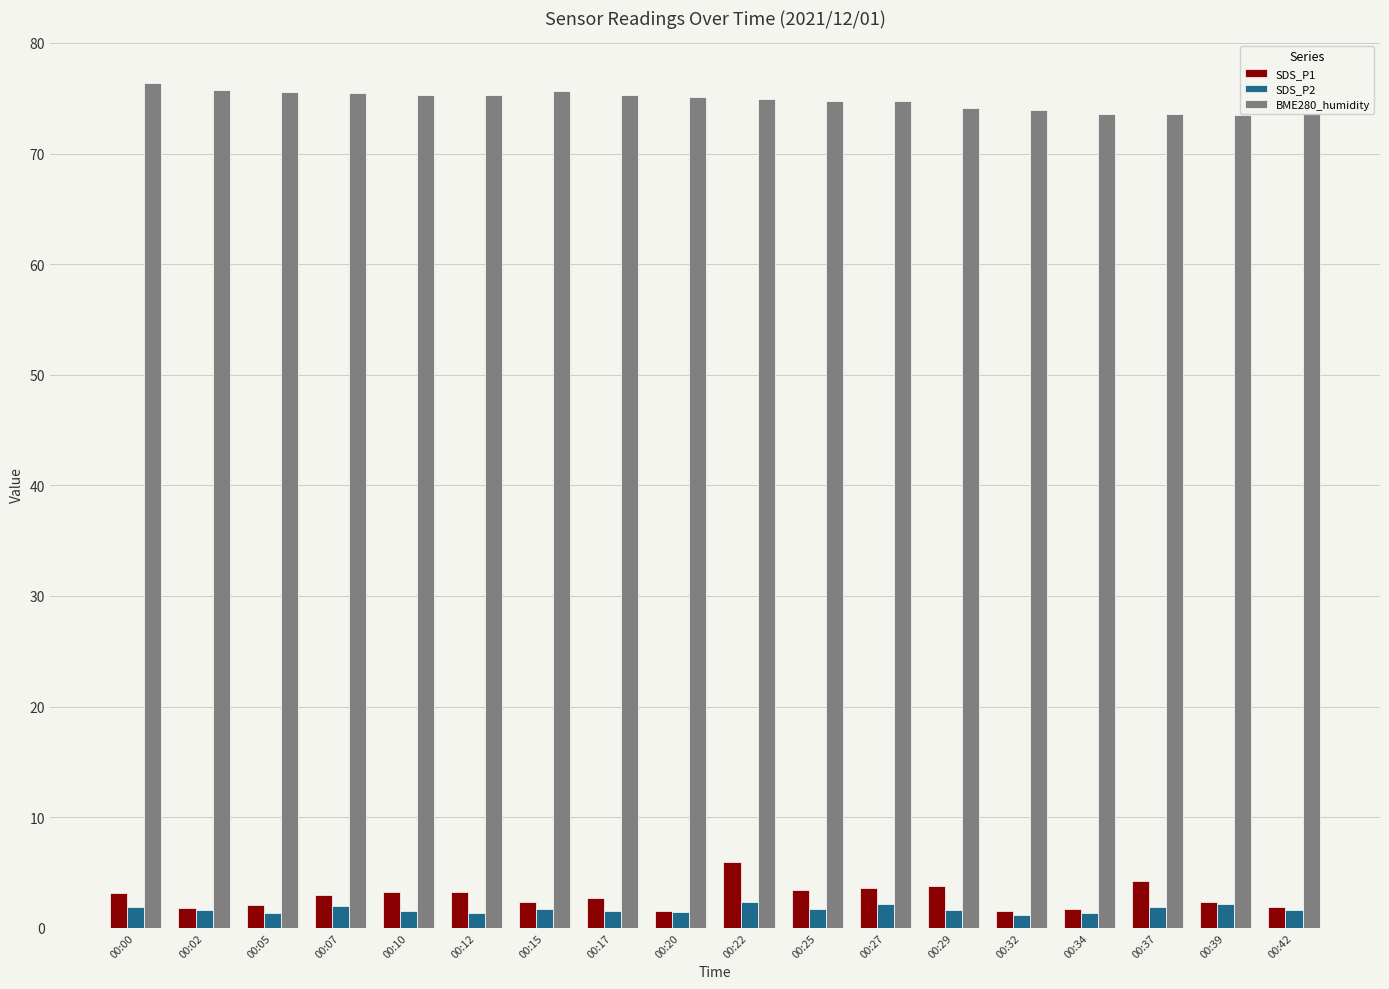

What is the minimum value shown in the chart?

1.2